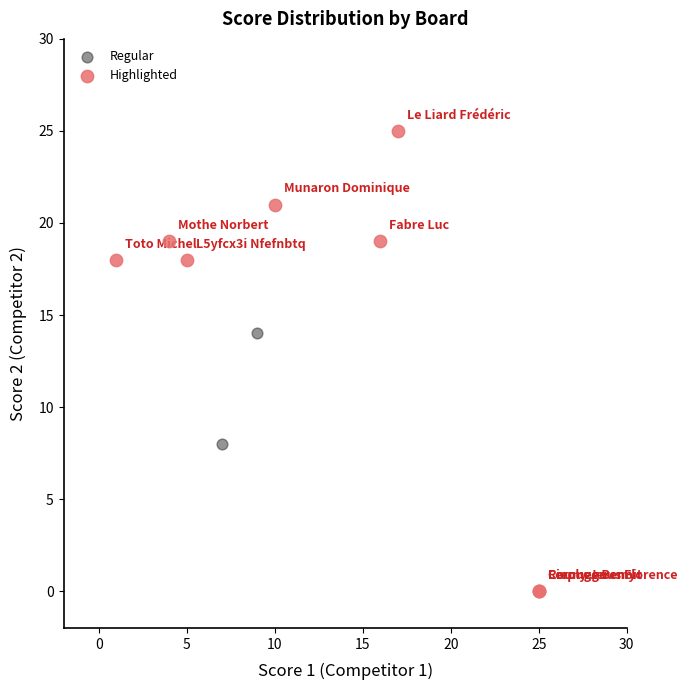

Which series contains the lowest Y value?

Highlighted